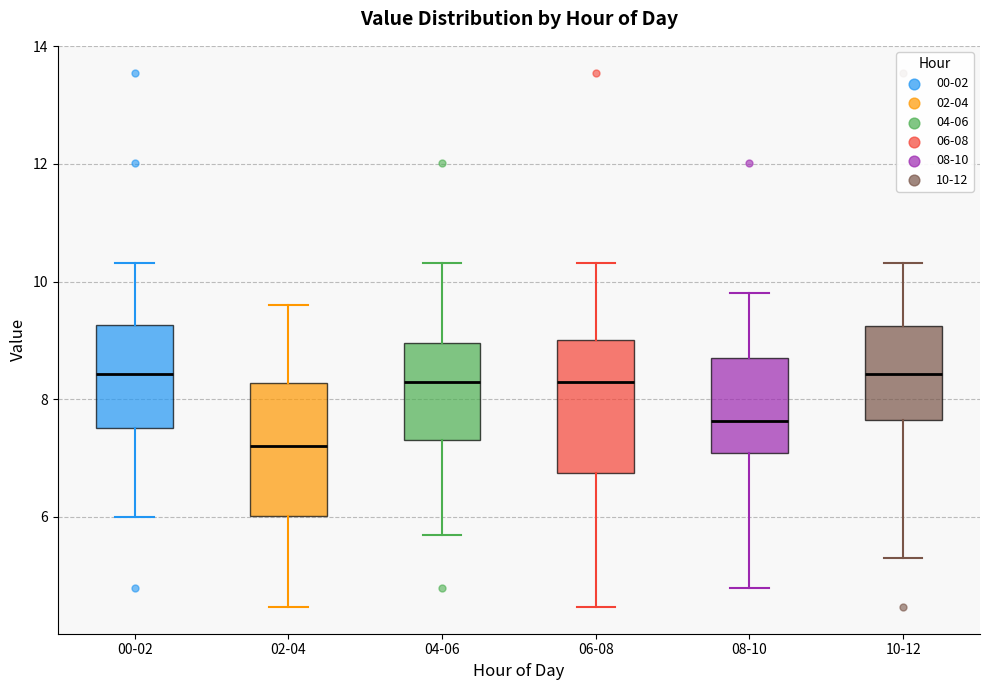

Reading left to right, transcribe this box plot: for each box, give where its median line is, the range the box spans, and where its two whiskers end, as read against the y-axis. The values are not printed on the chart, so give them approximately, as read against the axis.

00-02: median 8.4, box 7.6 to 9.2, whiskers 6.0 to 10.4
02-04: median 7.2, box 6.0 to 8.2, whiskers 4.4 to 9.6
04-06: median 8.4, box 7.4 to 9.0, whiskers 5.8 to 10.4
06-08: median 8.4, box 6.8 to 9.0, whiskers 4.4 to 10.4
08-10: median 7.6, box 7.0 to 8.8, whiskers 4.8 to 9.8
10-12: median 8.4, box 7.6 to 9.2, whiskers 5.4 to 10.4